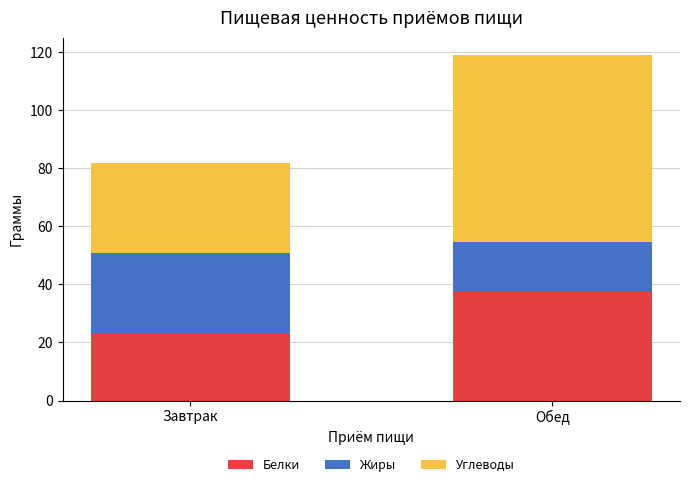

Reading left to right, what are the values for Белки?

Завтрак=23.1	Обед=37.3